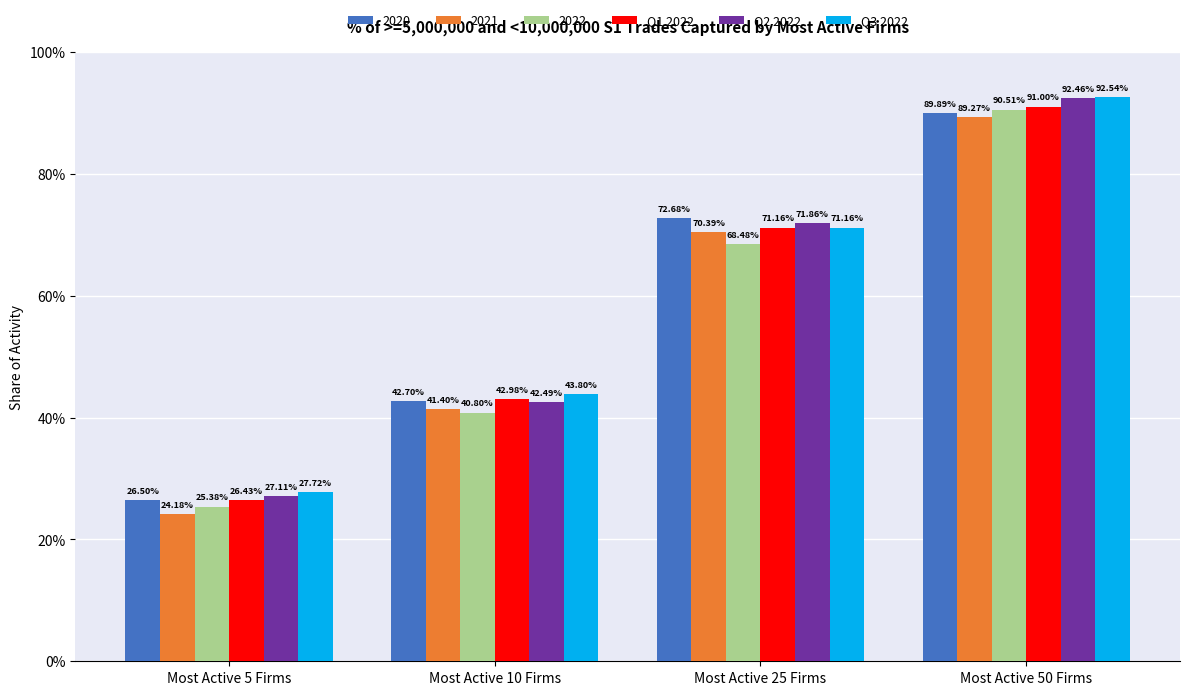

Is it true that Q3 2022 equals 0.9 at Most Active 50 Firms?

True